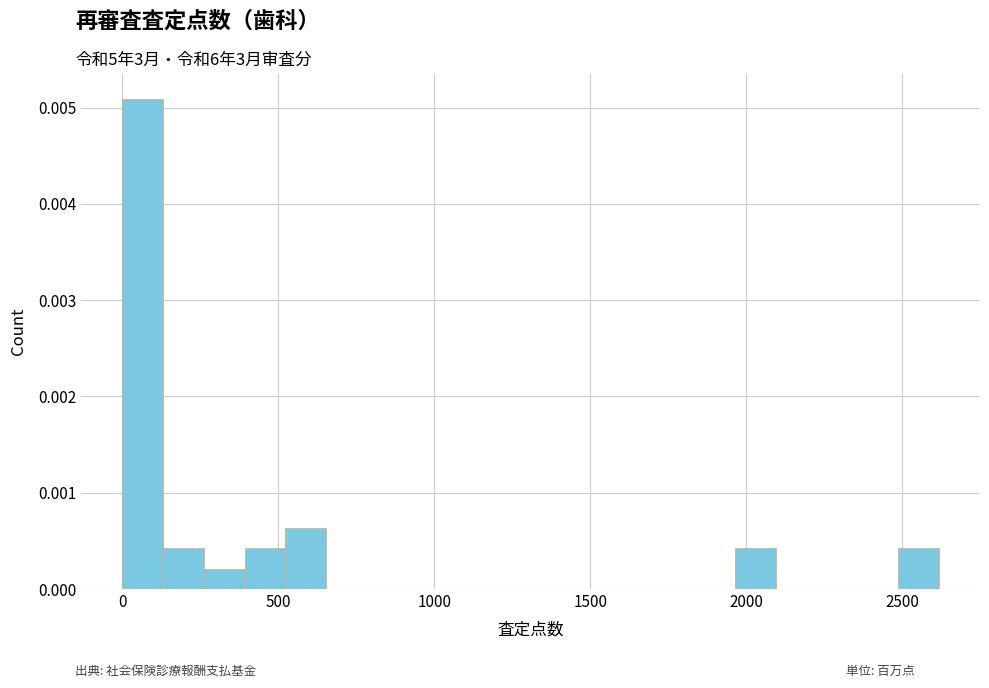

Around what value on the x-axis is the tallest bar? Give the approximate position of its centre, as read against the axis.

50